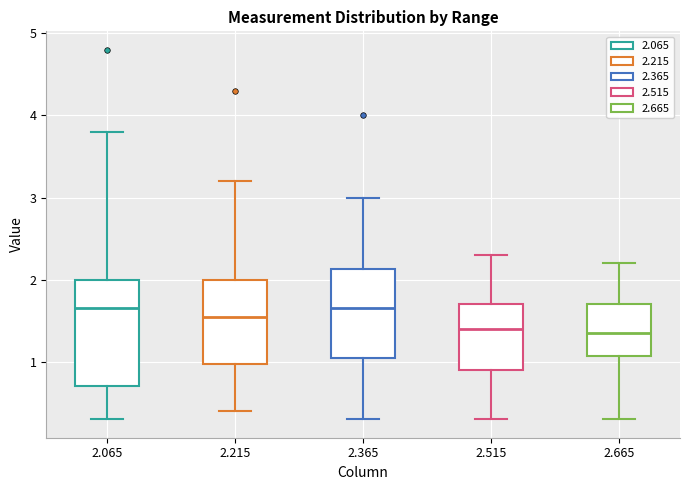

Reading left to right, transcribe this box plot: for each box, give where its median line is, the range the box spans, and where its two whiskers end, as read against the y-axis. The values are not printed on the chart, so give them approximately, as read against the axis.

2.065: median 1.7, box 0.7 to 2.0, whiskers 0.3 to 3.8
2.215: median 1.6, box 1.0 to 2.0, whiskers 0.4 to 3.2
2.365: median 1.7, box 1.1 to 2.1, whiskers 0.3 to 3.0
2.515: median 1.4, box 0.9 to 1.7, whiskers 0.3 to 2.3
2.665: median 1.4, box 1.1 to 1.7, whiskers 0.3 to 2.2